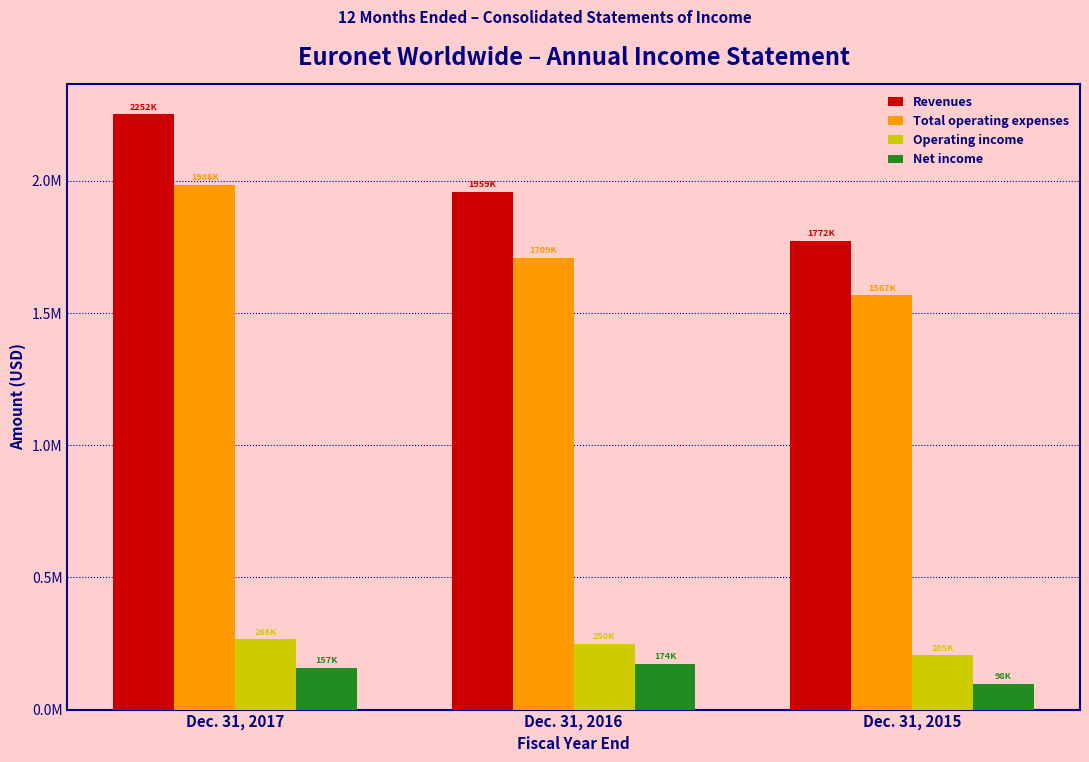

Does the chart contain any negative values?

No